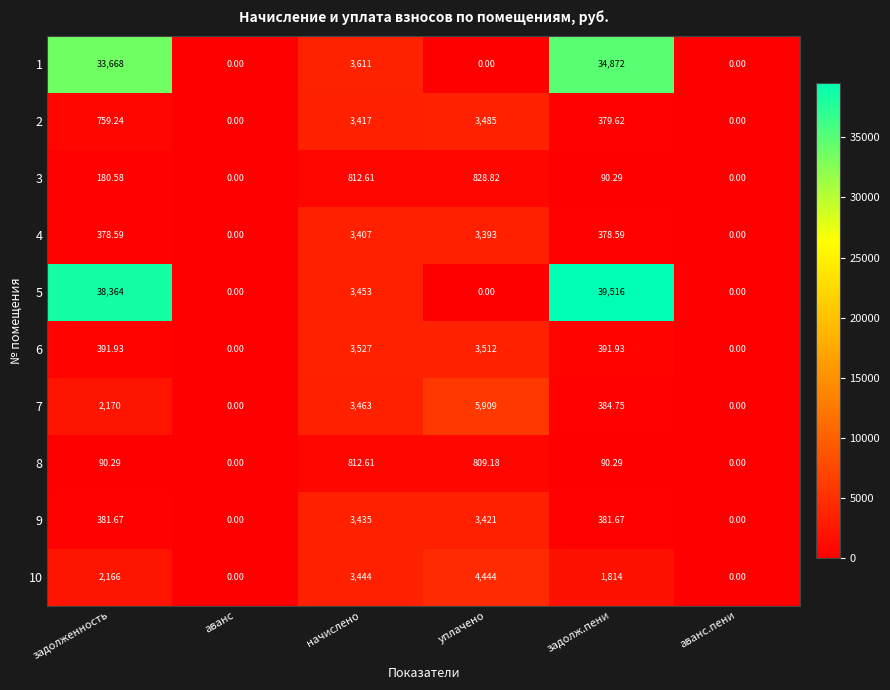

At which label does 4 reach its peak?

начислено